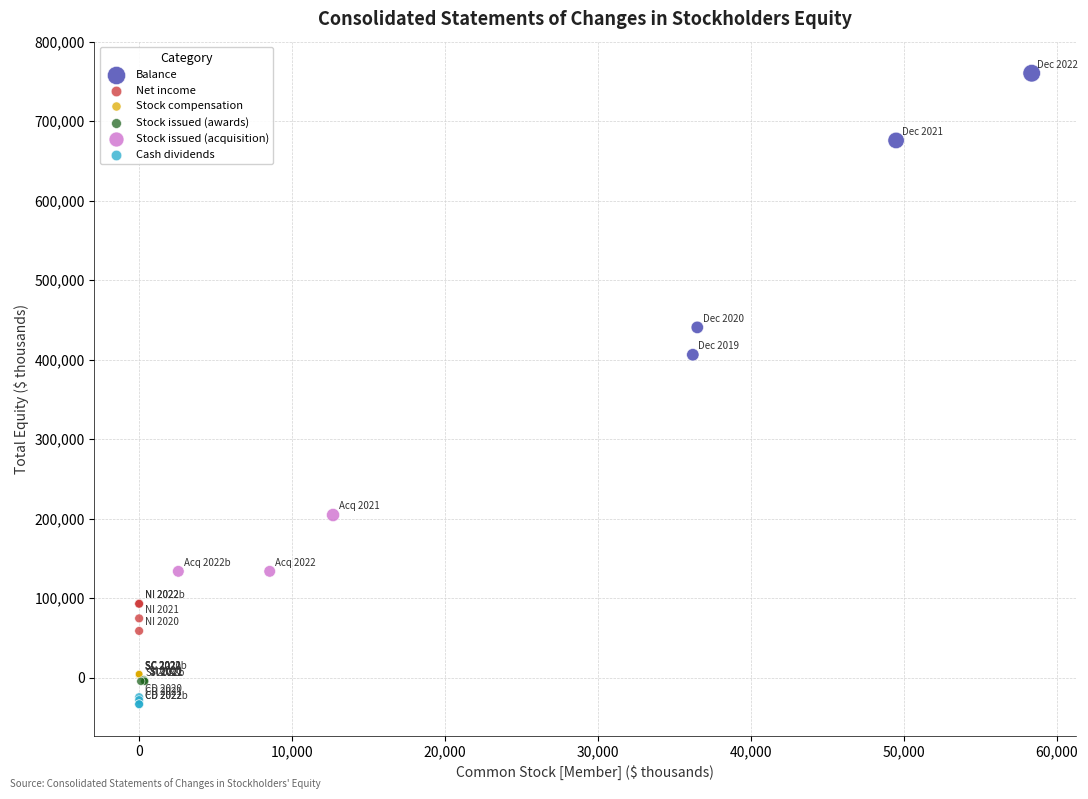

Which series contains the lowest Y value?

Cash dividends